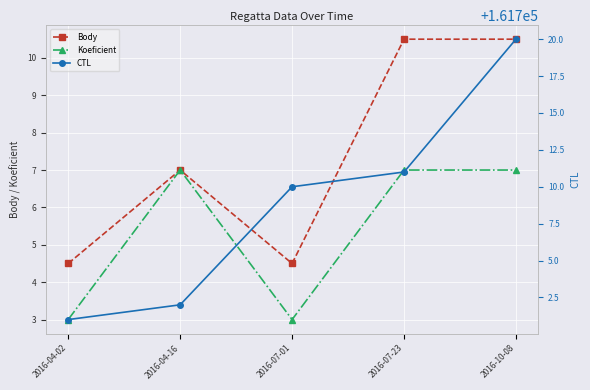

Rank the categories by Koeficient value from highest to lowest.

2016-04-16, 2016-07-23, 2016-10-08, 2016-04-02, 2016-07-01